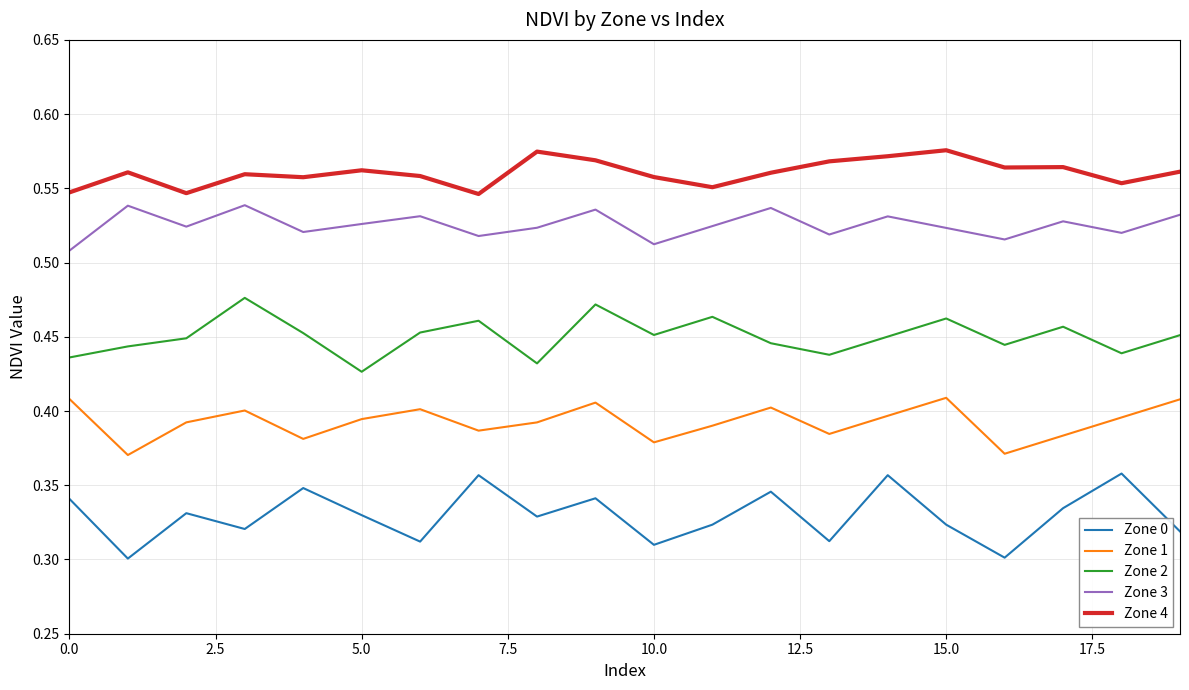

True or false: Zone 4 and Zone 3 intersect in this chart.

False